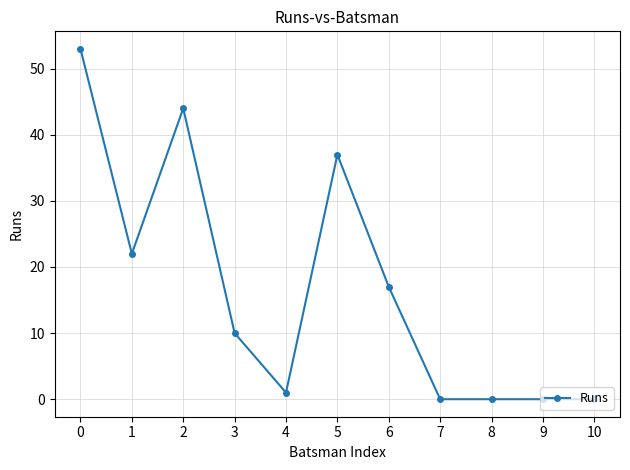

How many data points does each series have?

11